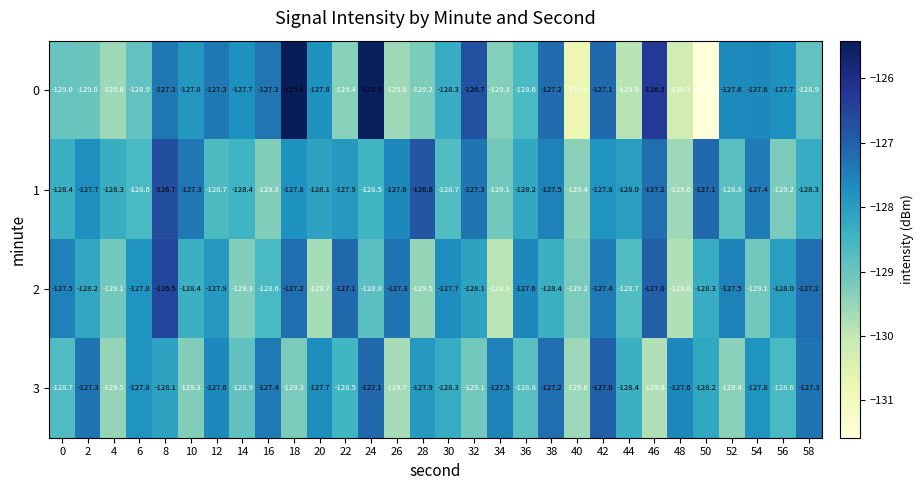

How many data points does each series have?

30